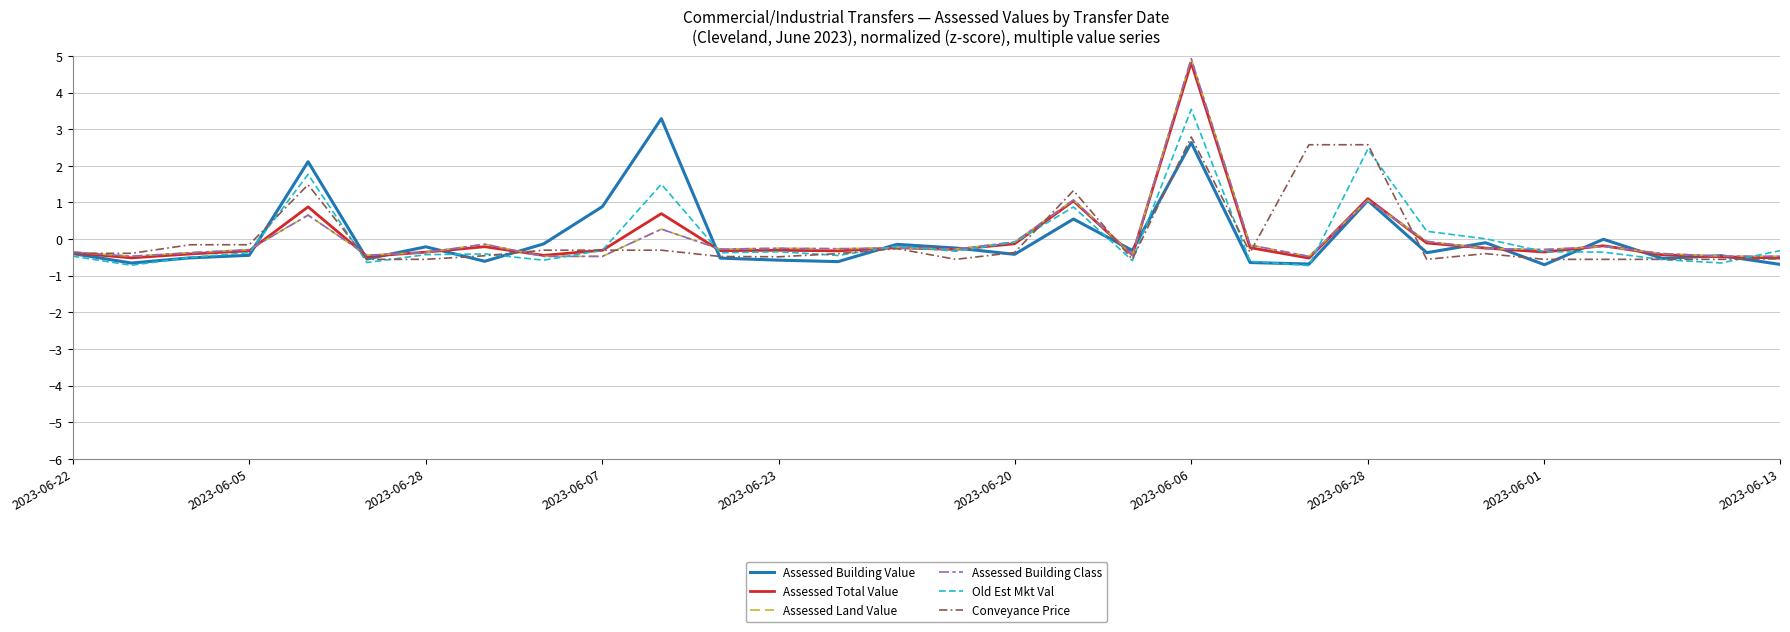

Does the chart display data point markers on the line(s)?

No